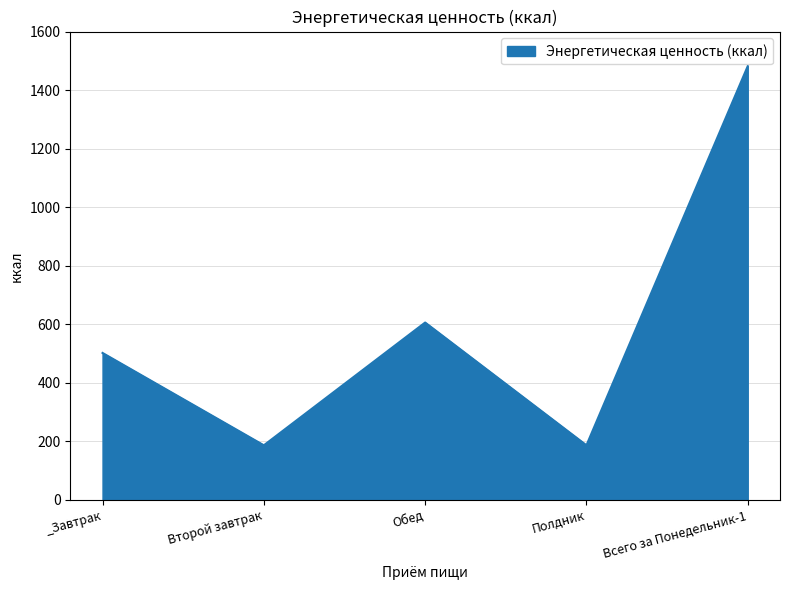

Does the chart have visible grid lines?

Yes